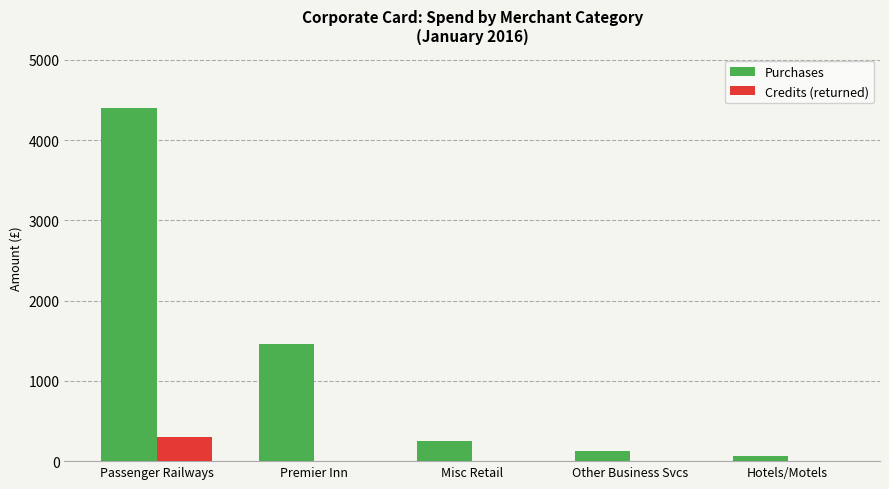

What is the approximate value of Purchases at Misc Retail?

247.2